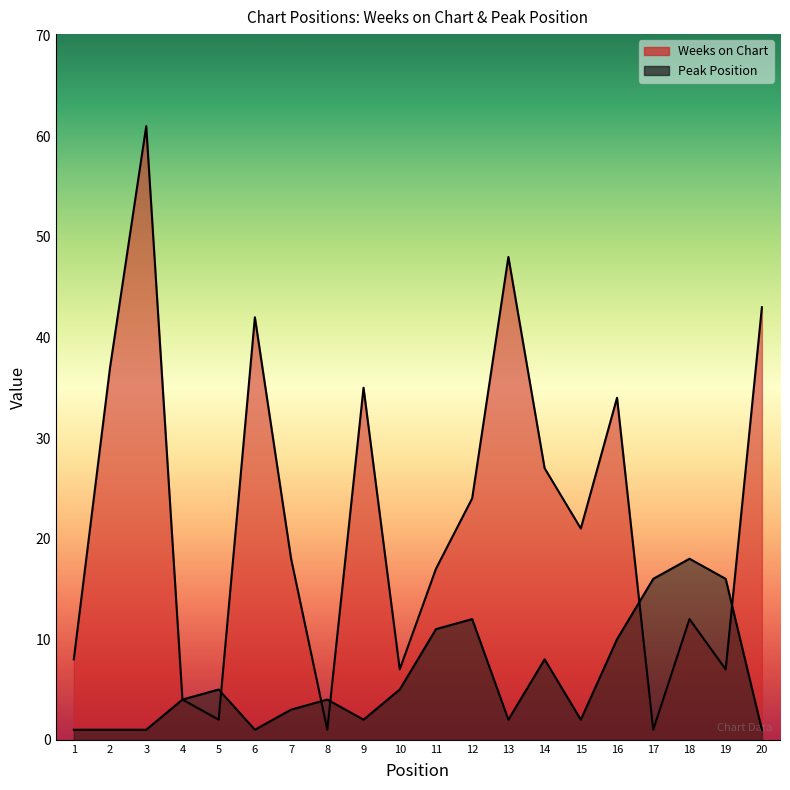

How many data points in Peak Position are less than 4?

9